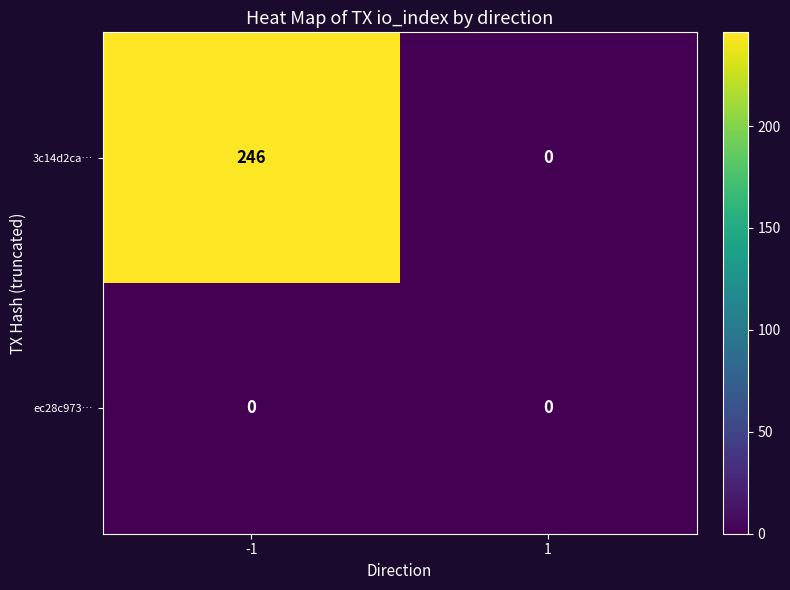

Which series has the widest spread of values?

3c14d2ca…